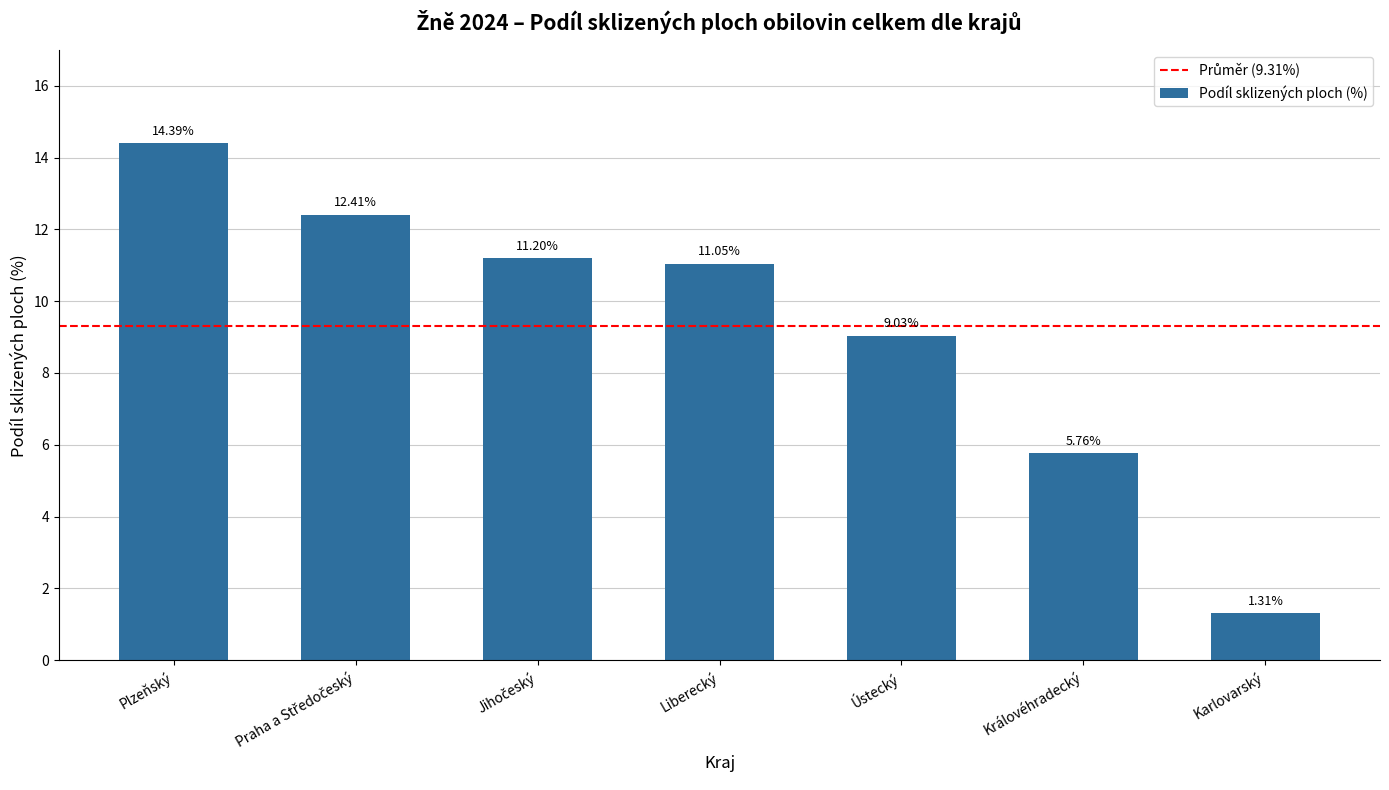

Where is the data nearest to the value 7?

Královéhradecký